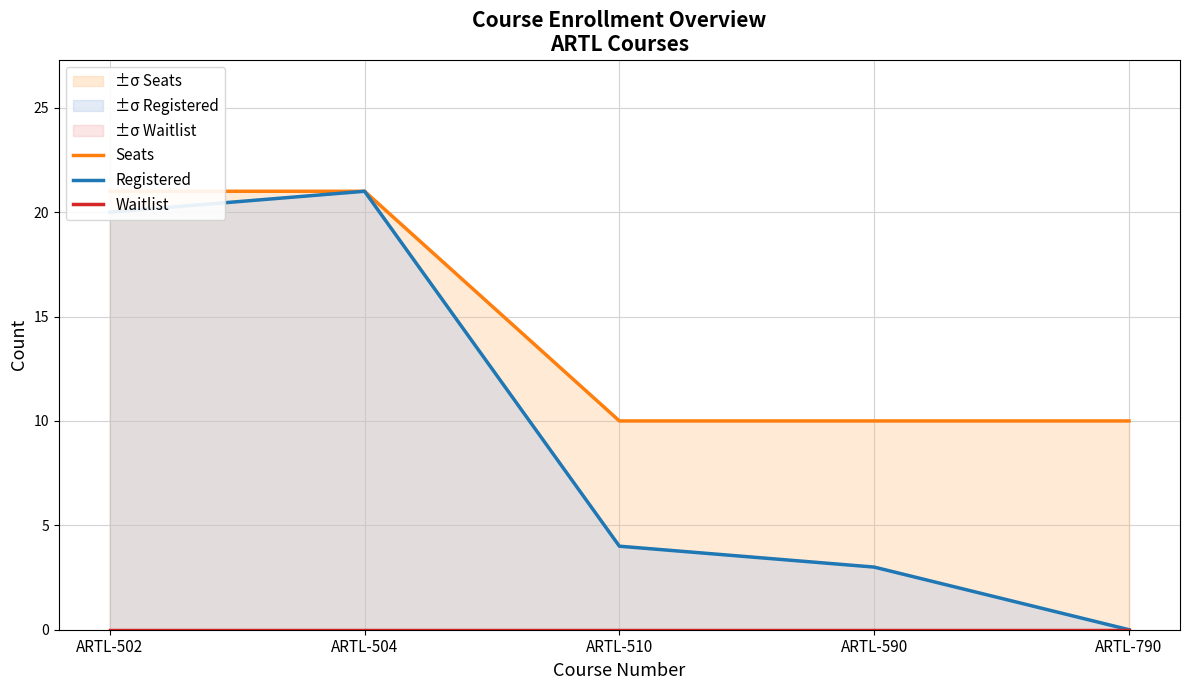

Reading left to right, transcribe all the data shown in this chart.

Seats: 21	21	10	10	10
Registered: 20	21	4	3	0
Waitlist: 0	0	0	0	0